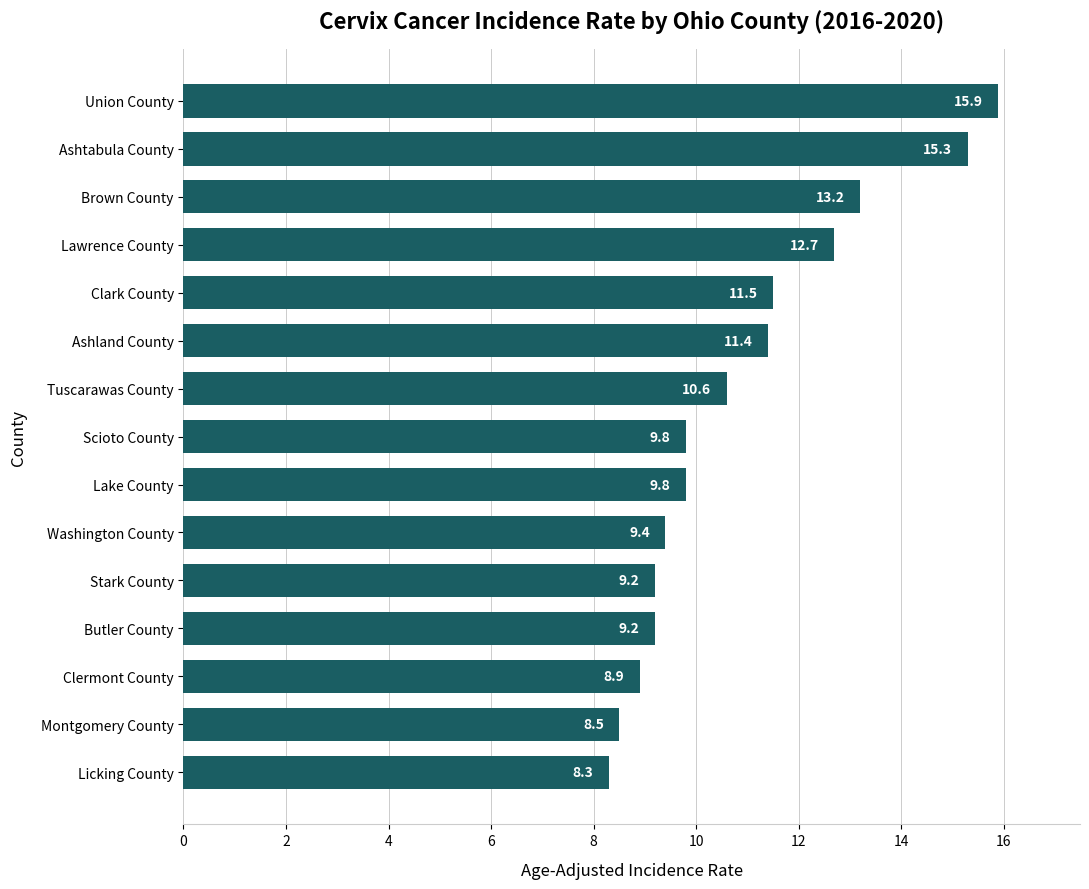

What is the value of the 11th bar from the top?

9.2